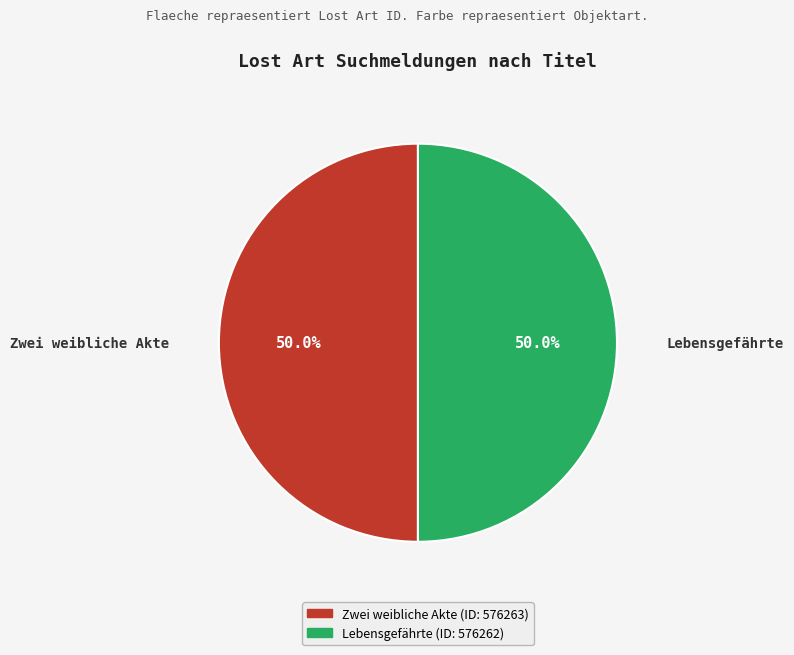

Count the number of slices in the pie.

2